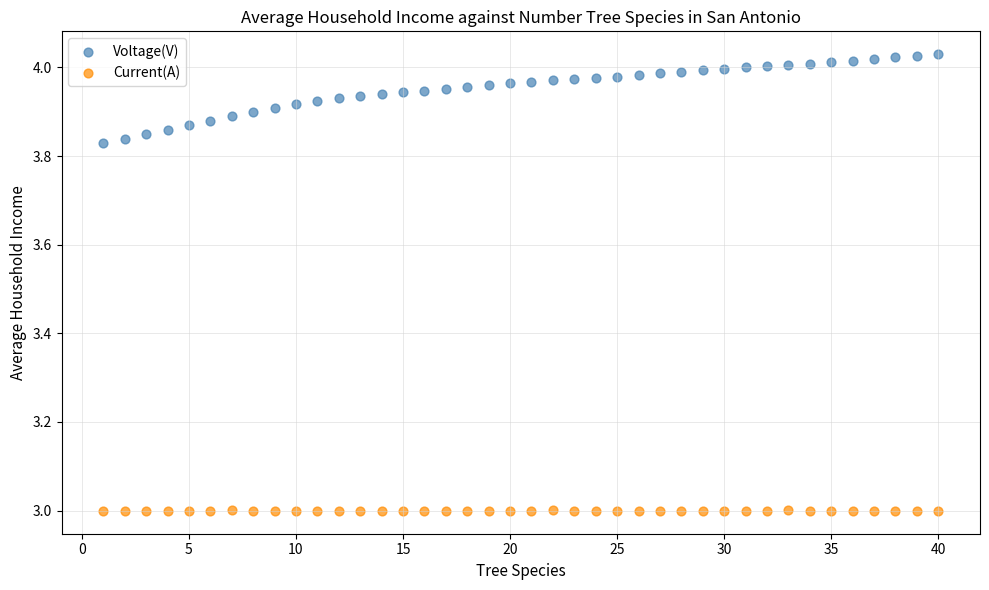

Across all data points, what is the range of X values (max minus min)?

39.0